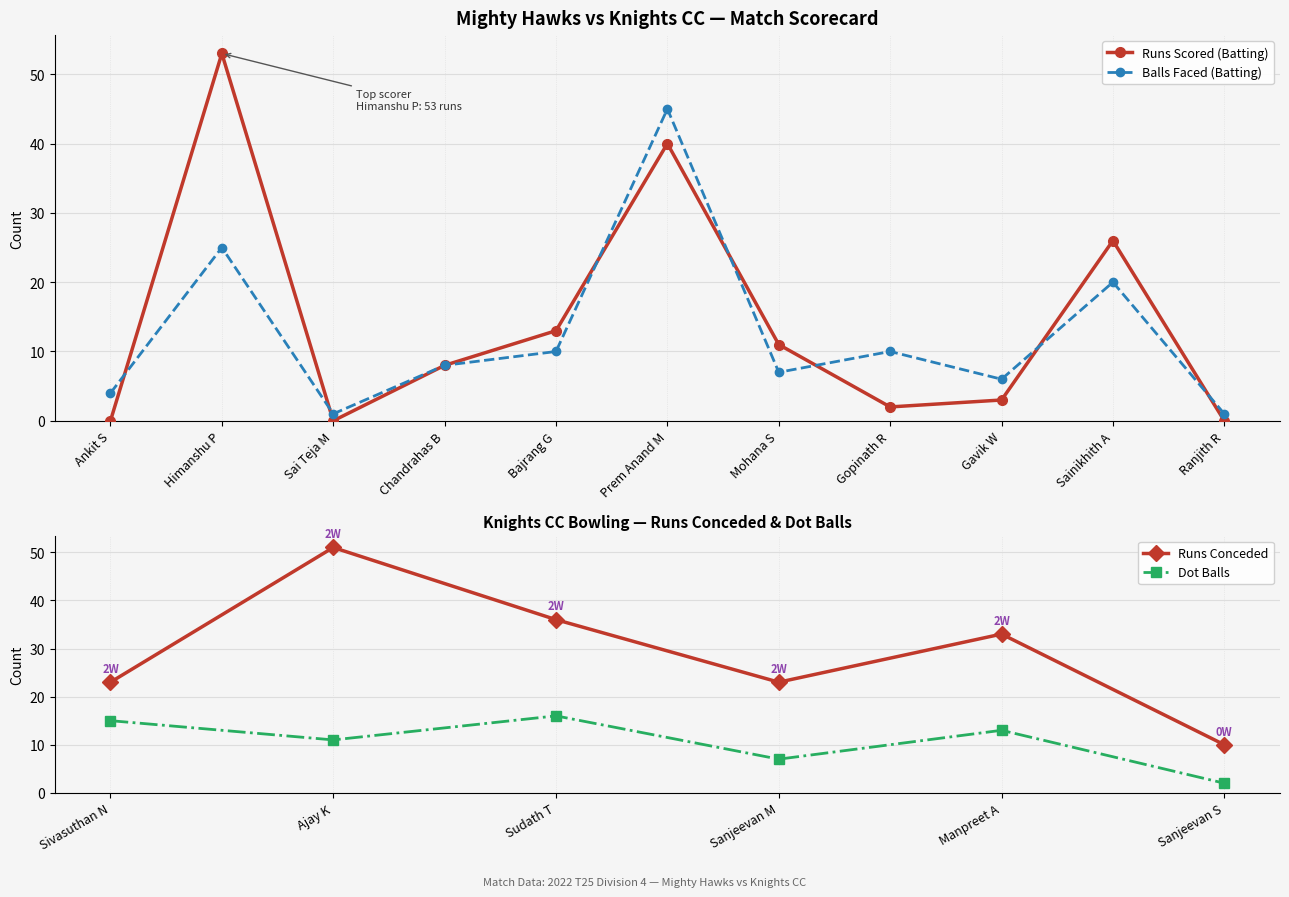

What is the difference between the Runs Scored (Batting) values at Sai Teja M and Gopinath R?

2